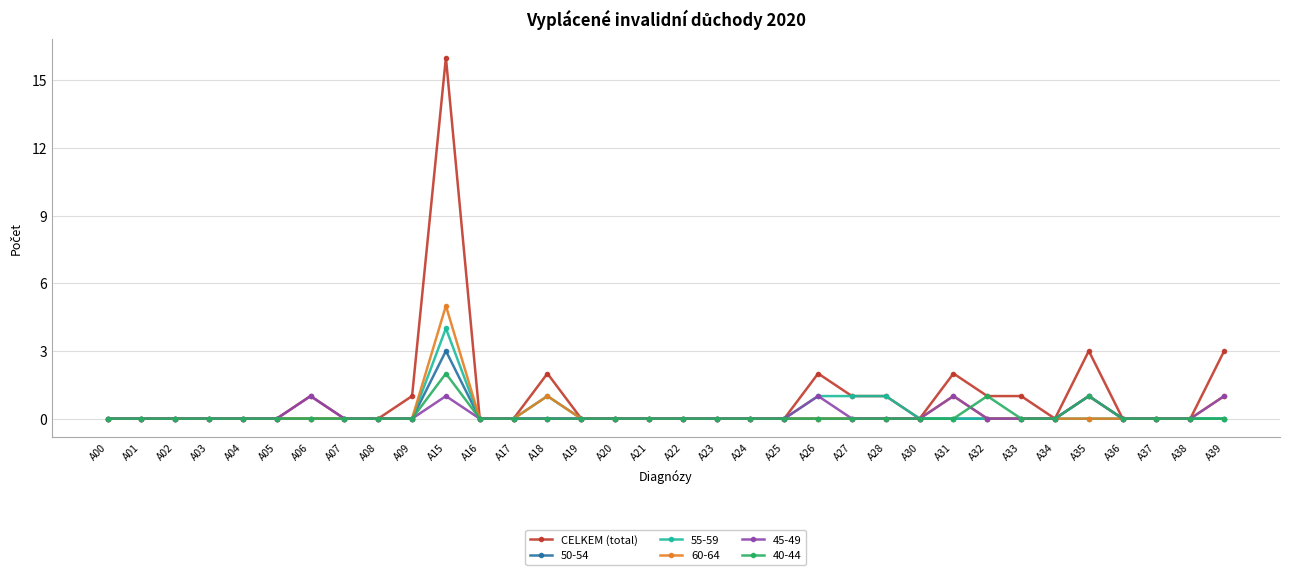

What is the spread (max minus min) of values at A35?

3